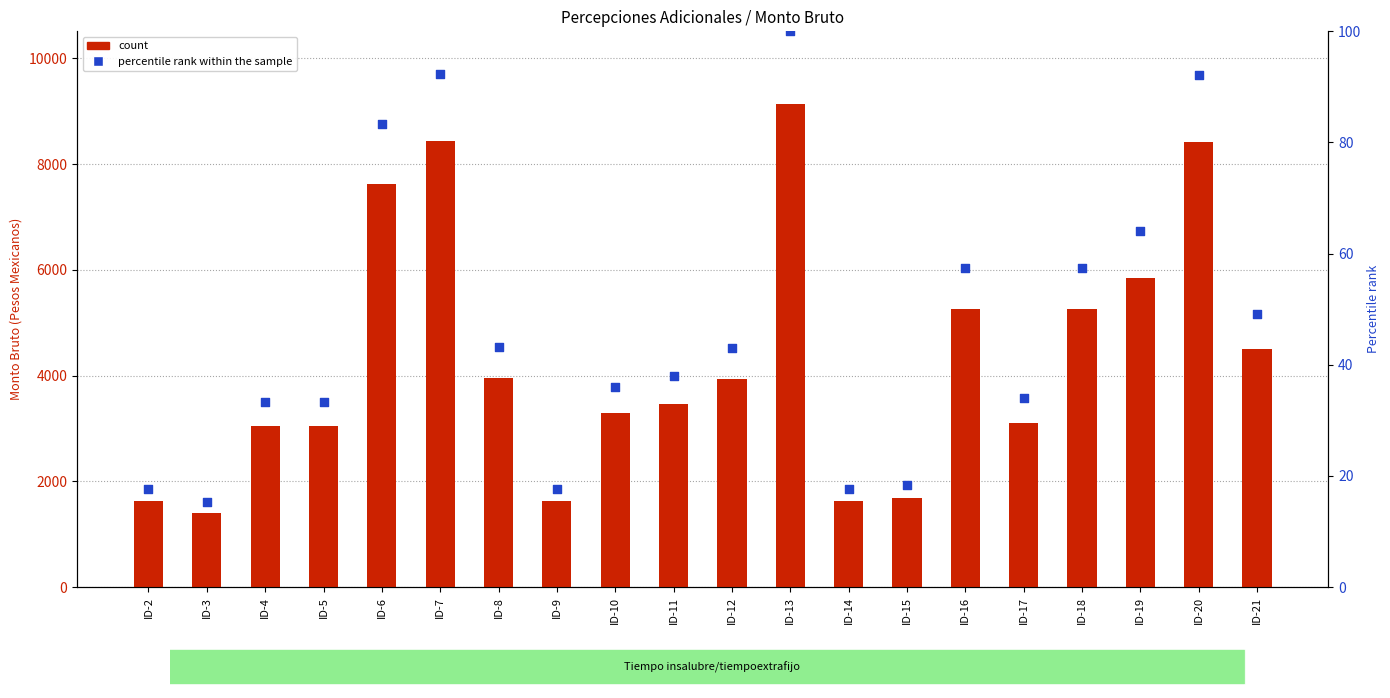

Which series has the largest total across all categories?

count